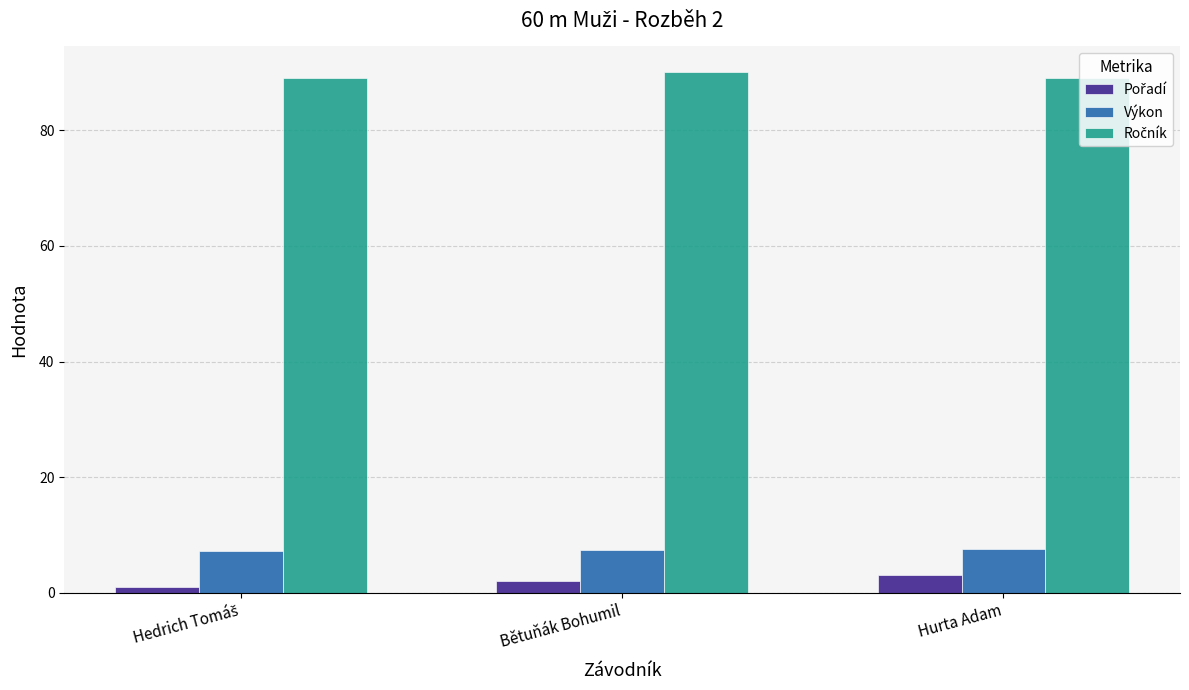

Is it true that Výkon equals 7.4 at Bětuňák Bohumil?

True